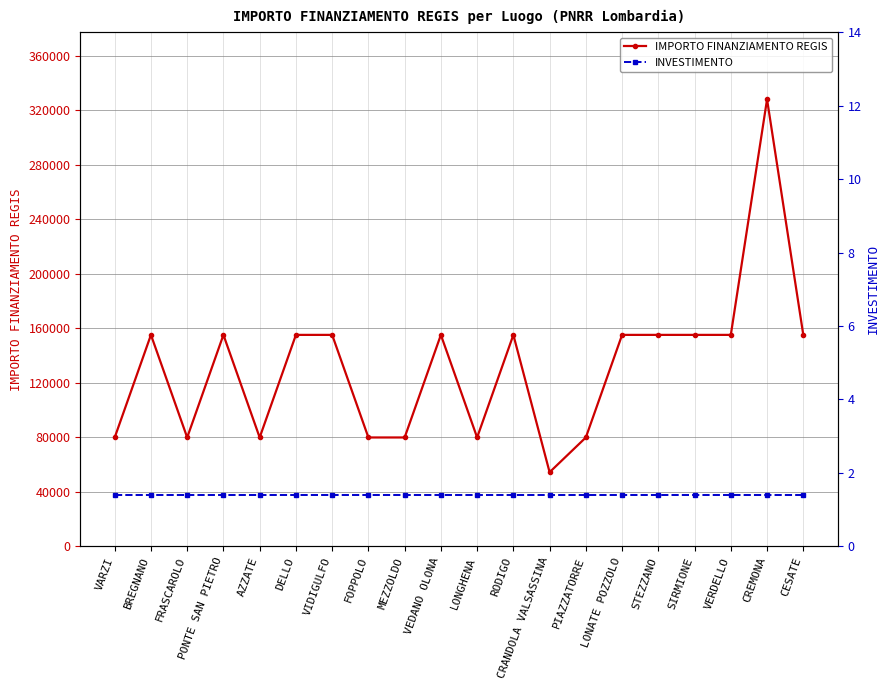

What is the maximum value shown in the chart?

328160.0